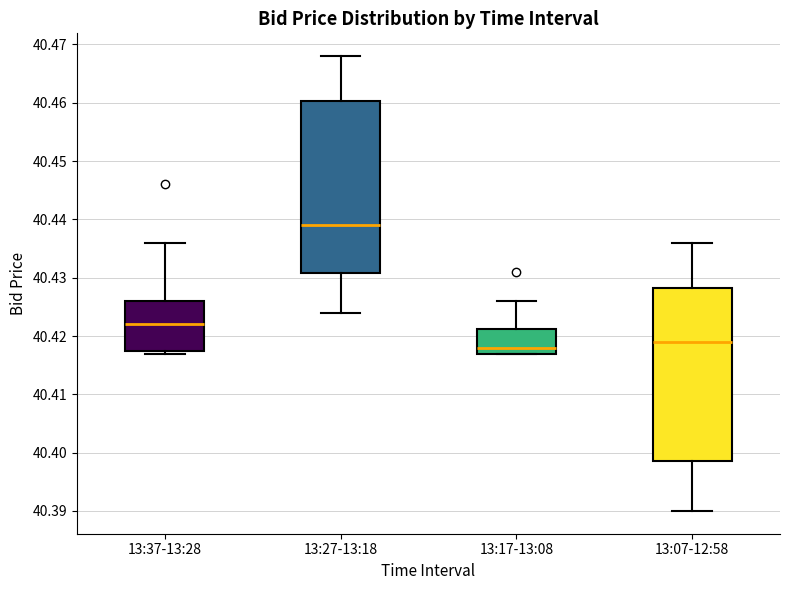

Reading left to right, transcribe this box plot: for each box, give where its median line is, the range the box spans, and where its two whiskers end, as read against the y-axis. The values are not printed on the chart, so give them approximately, as read against the axis.

13:37-13:28: median 40.422, box 40.418 to 40.426, whiskers 40.417 to 40.436
13:27-13:18: median 40.439, box 40.431 to 40.460, whiskers 40.424 to 40.468
13:17-13:08: median 40.418, box 40.417 to 40.421, whiskers 40.417 to 40.426
13:07-12:58: median 40.419, box 40.399 to 40.428, whiskers 40.390 to 40.436